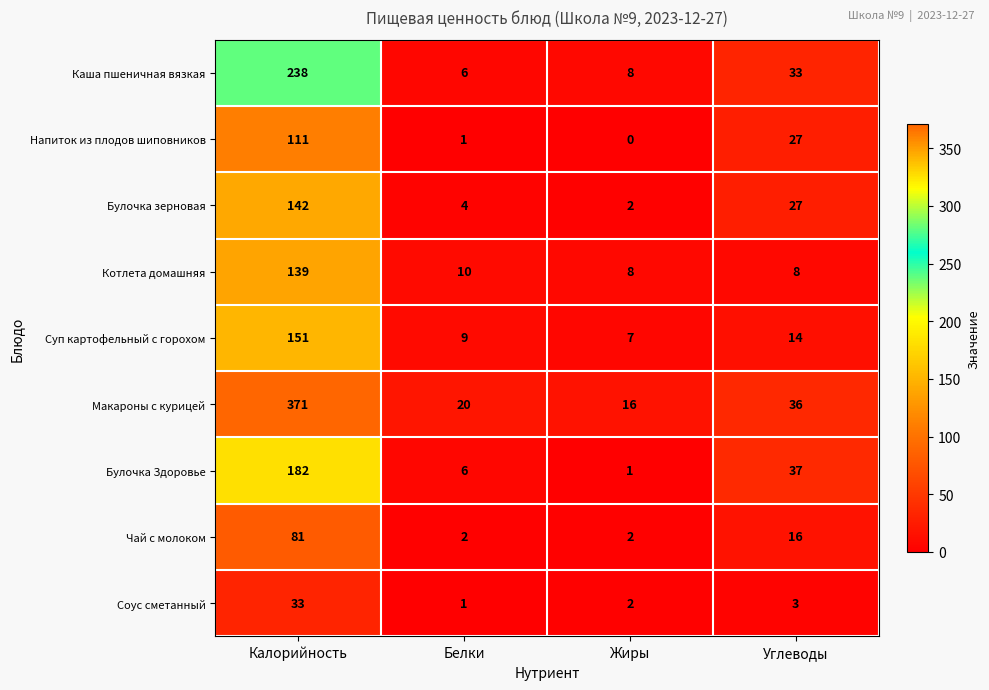

Where does the Макароны с курицей series first go above 36?

Калорийность